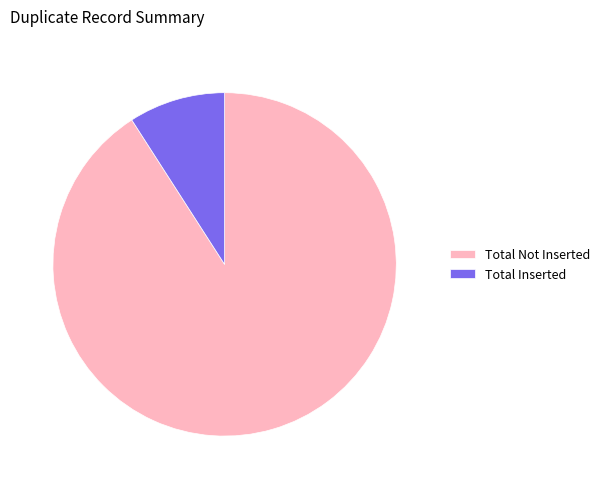

Is Total Not Inserted the majority of the pie?

Yes